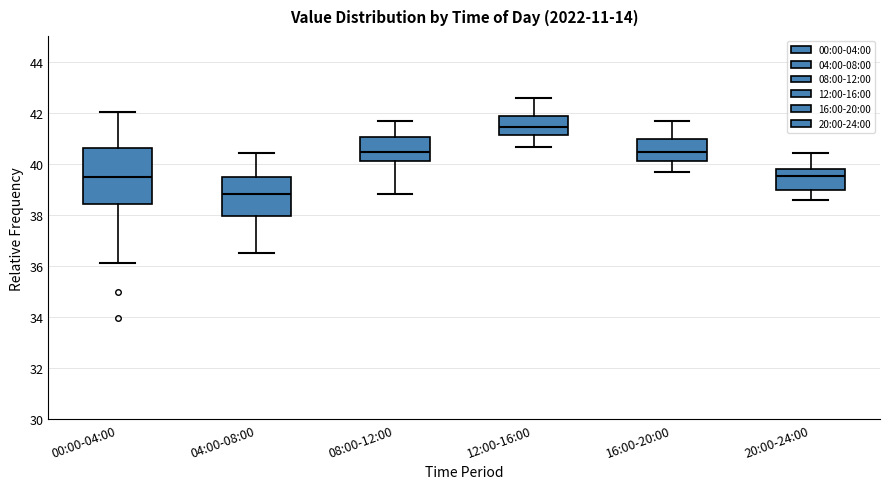

Which box has the highest median line?

12:00-16:00